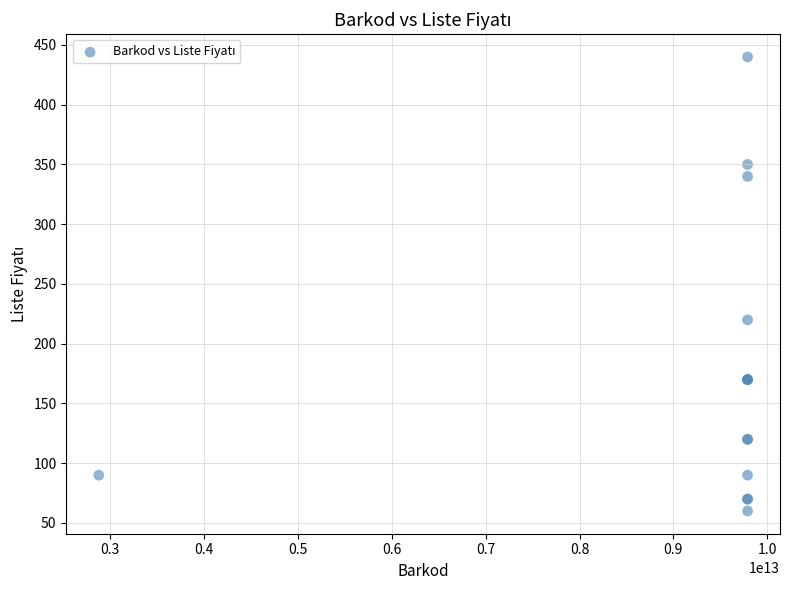

What Y value in the scatter plot is closest to 250?

220